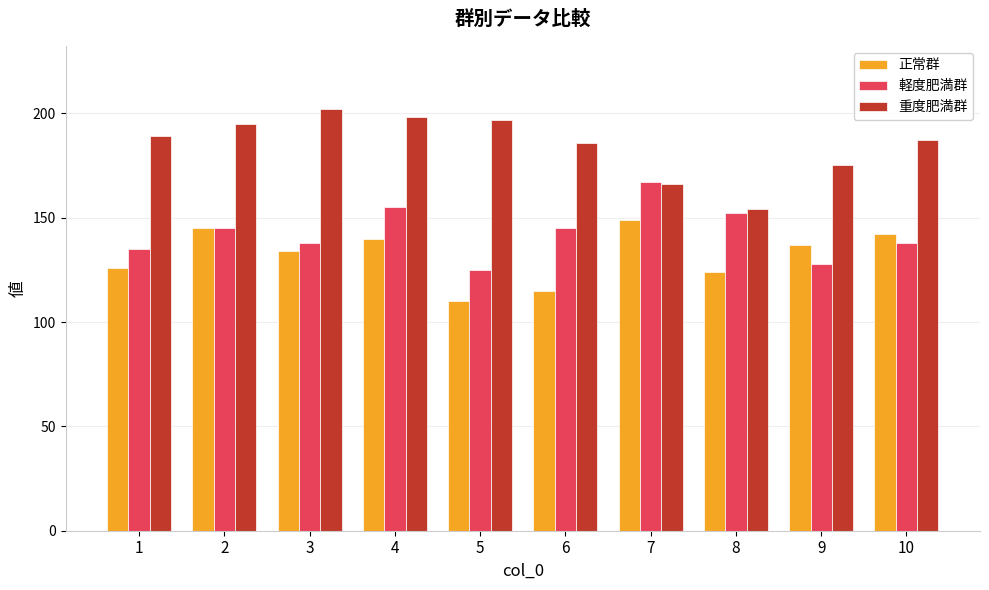

The 重度肥満群 series shows 90 at 10. True or false?

False